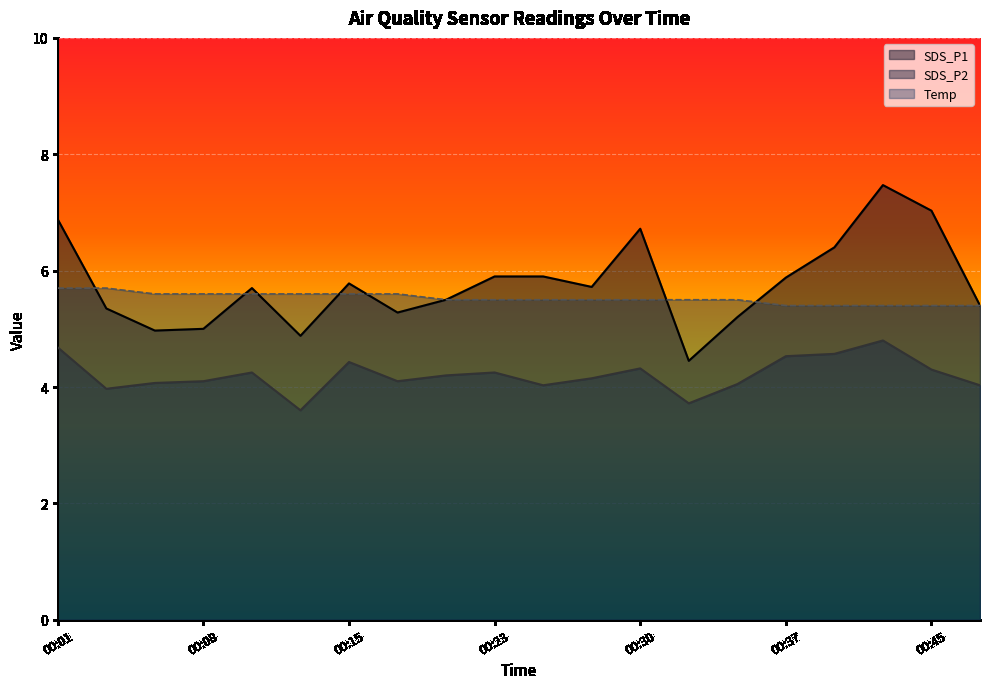

Where does the SDS_P2 series first go above 4?

00:01